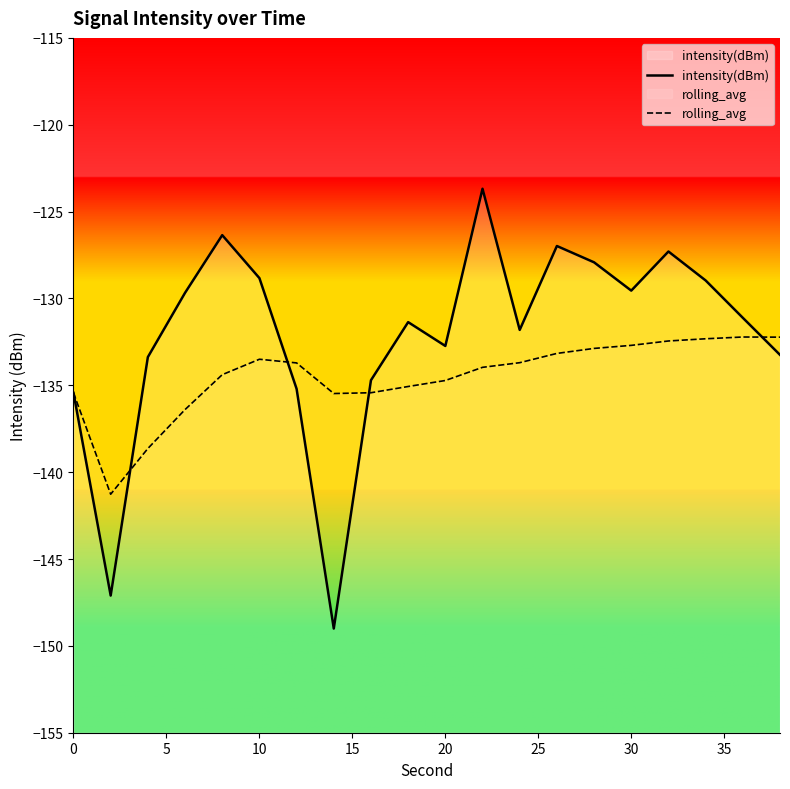

True or false: intensity(dBm) has a value of -190.6 at 0.

False